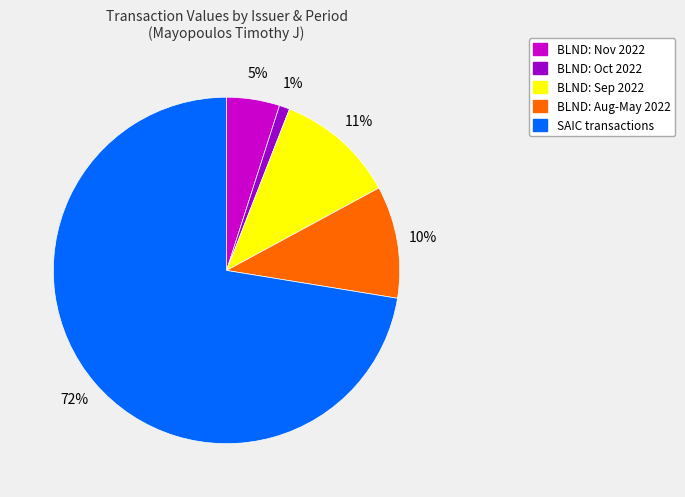

To the nearest percent, what is the average slice percentage?

20%